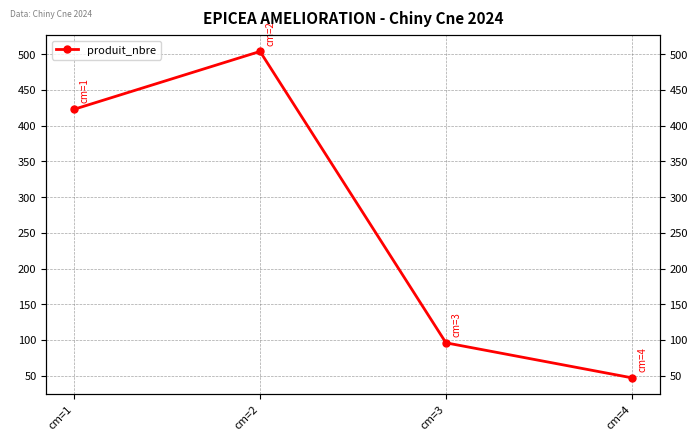

True or false: the data shows 781 at cm=2.

False